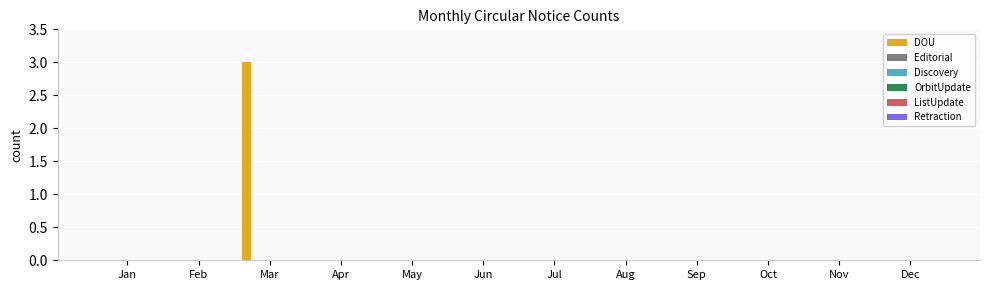

What is the maximum value shown in the chart?

3